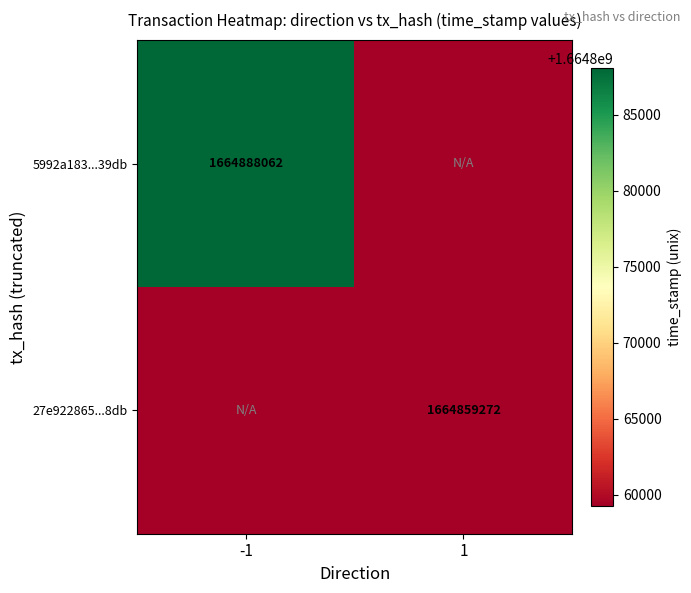

Is it true that 27e922865...8db equals 1664859272 at 1?

True